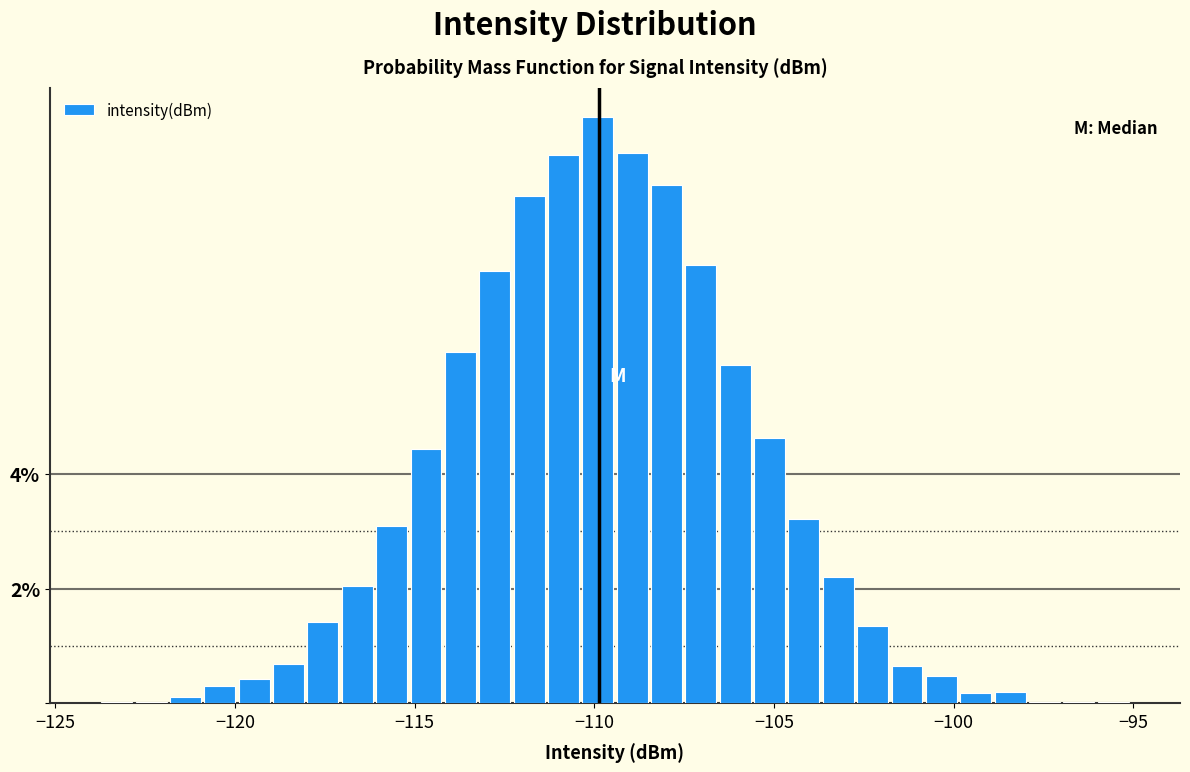

Around what value on the x-axis is the tallest bar? Give the approximate position of its centre, as read against the axis.

-110.0